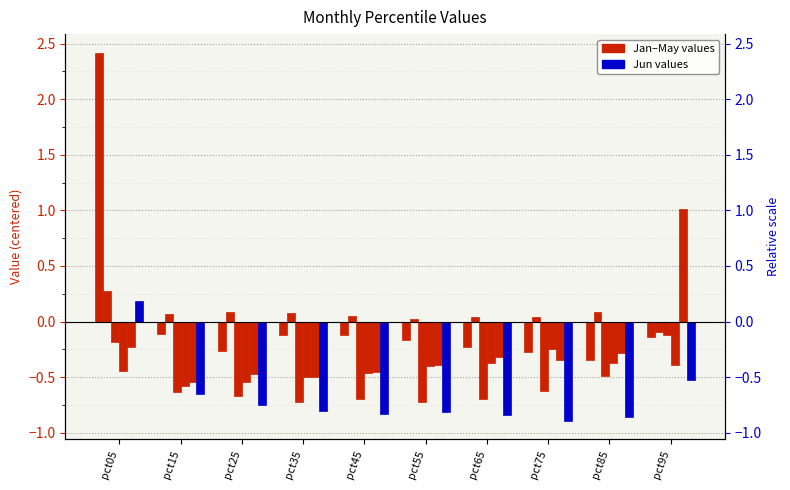

Is it true that Mar equals -0.4 at pct75?

False